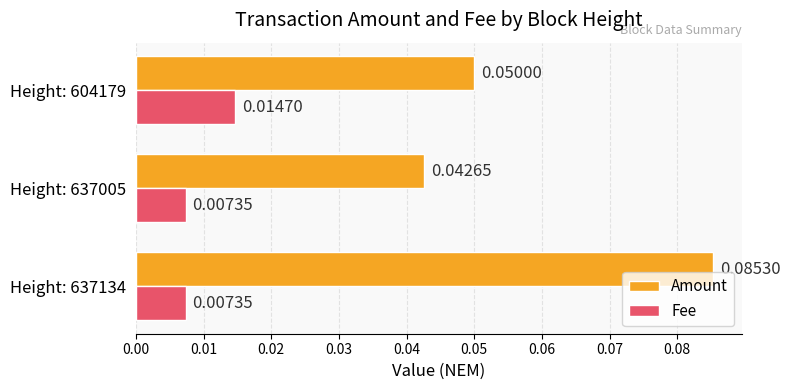

How many Amount values are between 0 and 1?

3